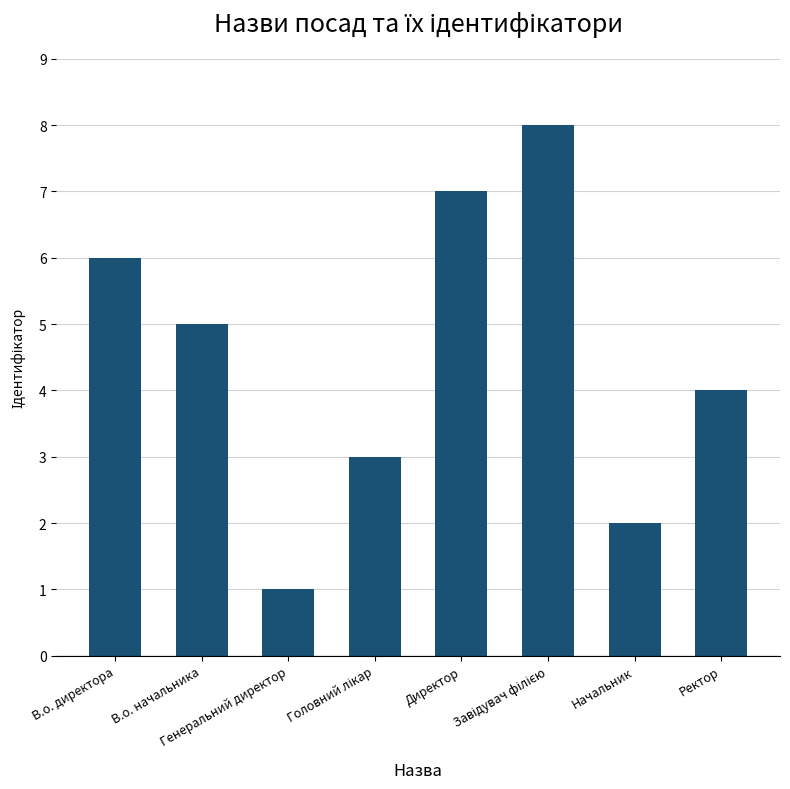

What is the greatest value displayed?

8